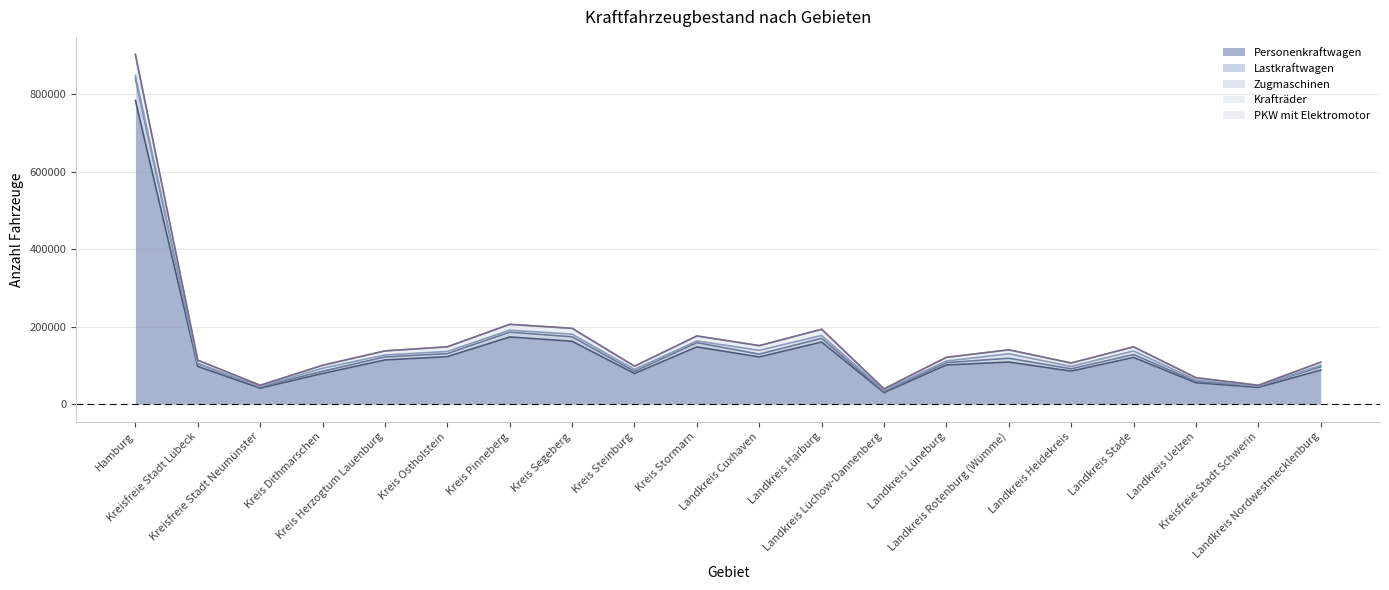

What is the maximum value for Personenkraftwagen?

783255